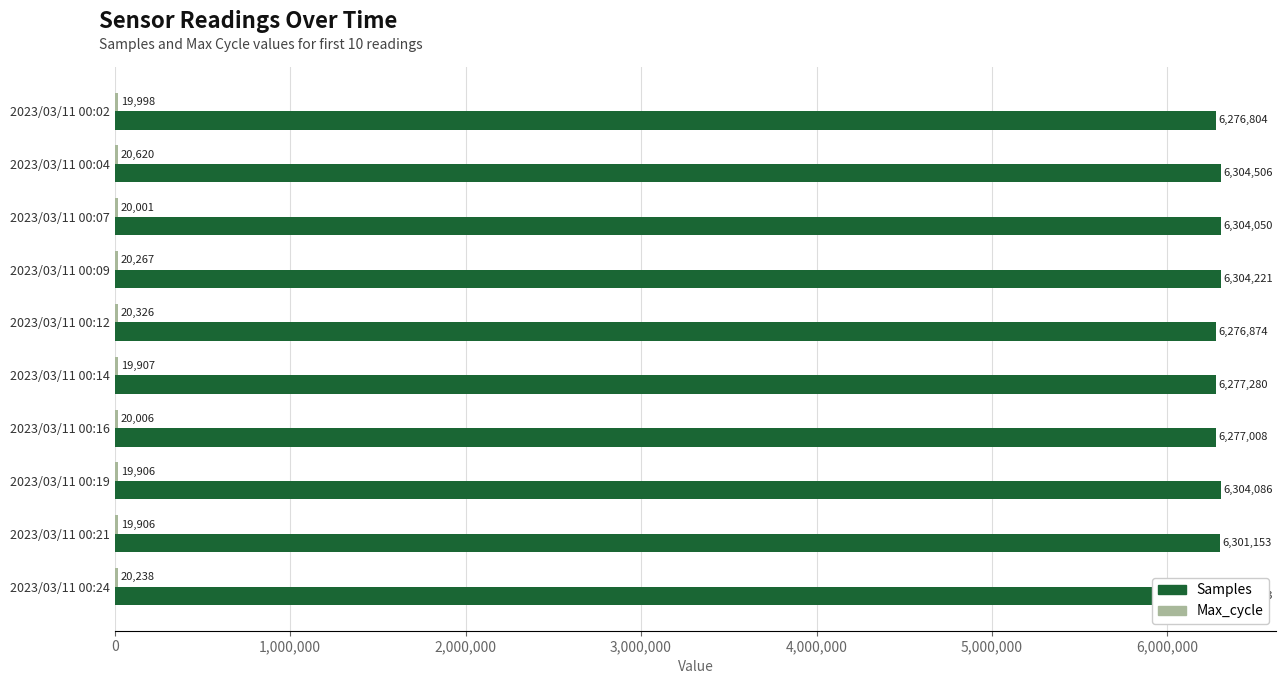

Which label corresponds to the largest value in the chart?

2023/03/11 00:04